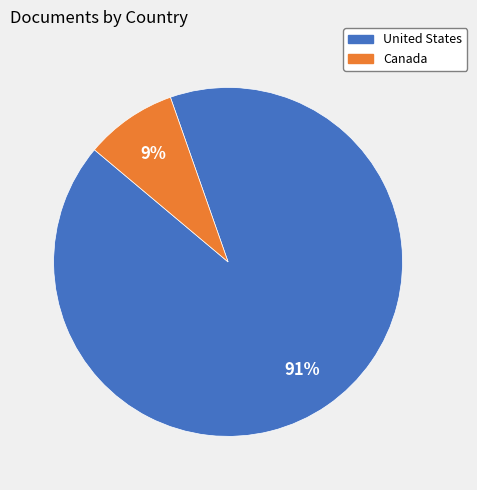

Does United States account for over 50% of the chart?

Yes